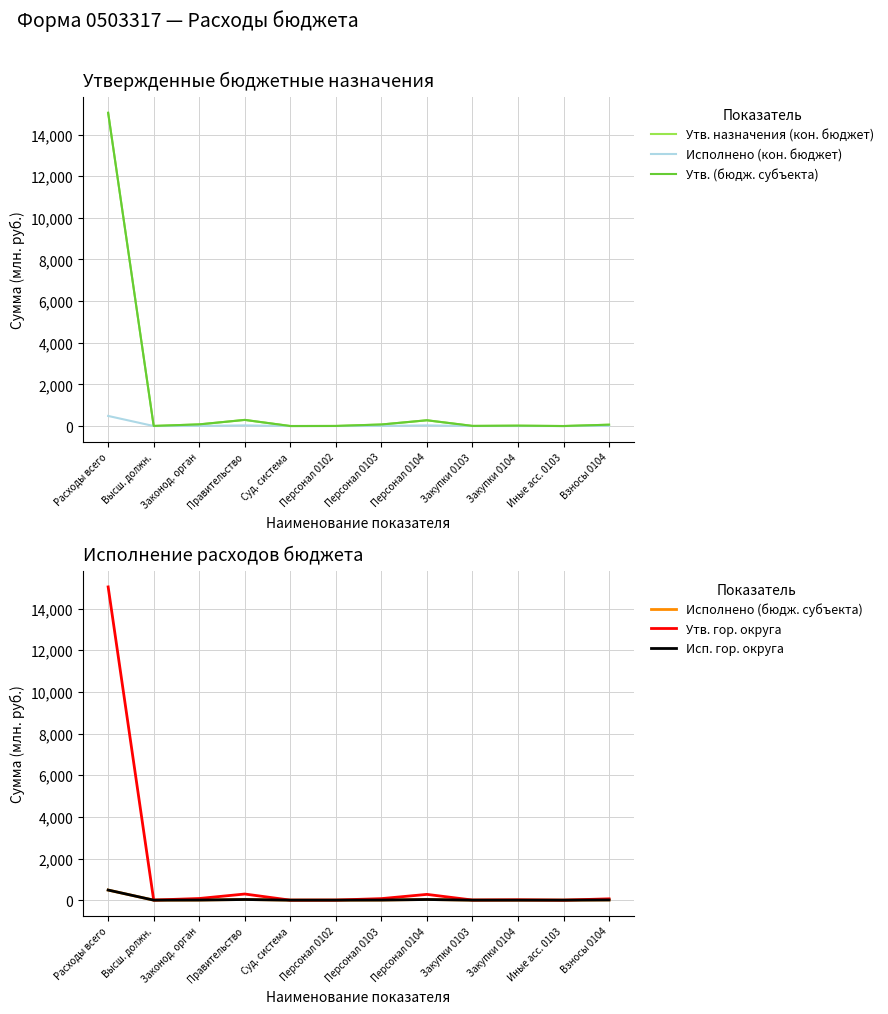

Which series has the largest total across all categories?

Утв. назначения (кон. бюджет)